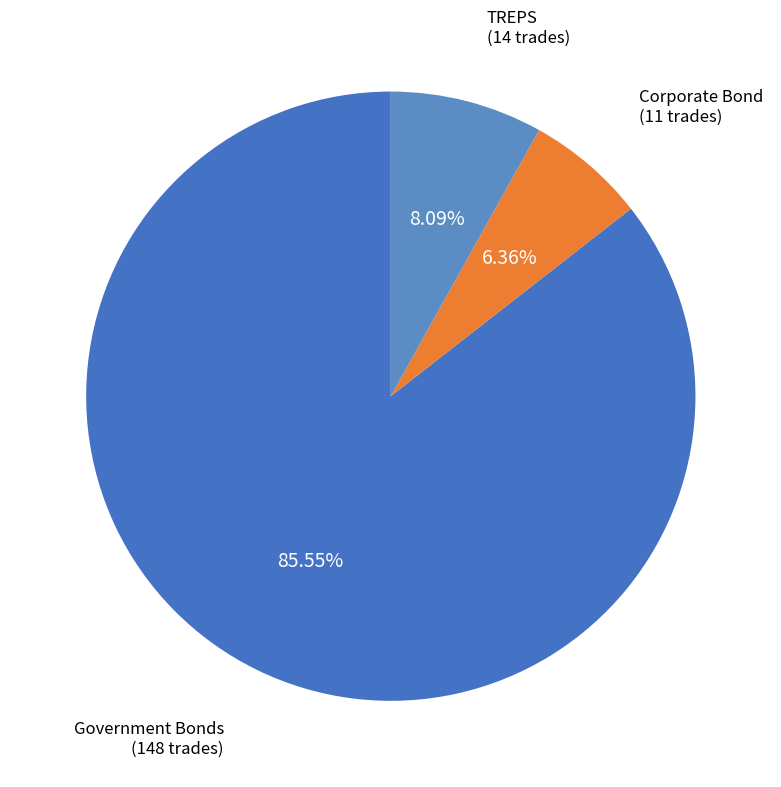

Rank the categories by value from highest to lowest.

Government Bonds, TREPS, Corporate Bond